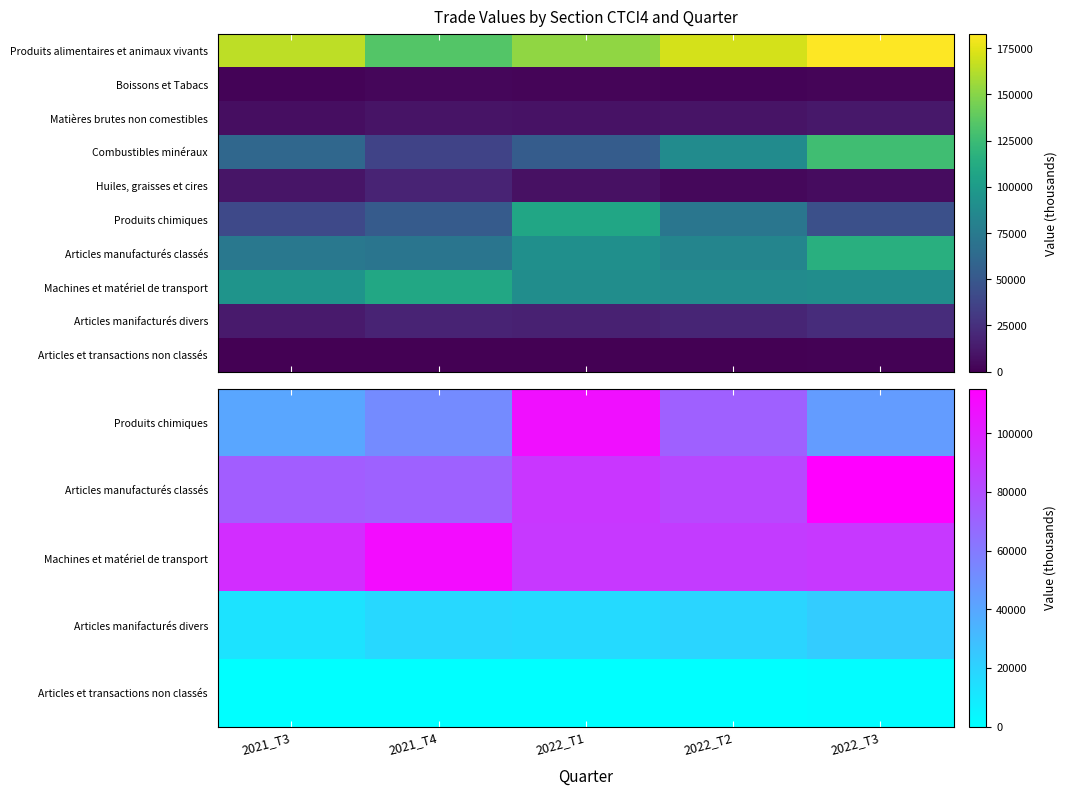

What is the total value across all series at 2022_T1?

610740.0